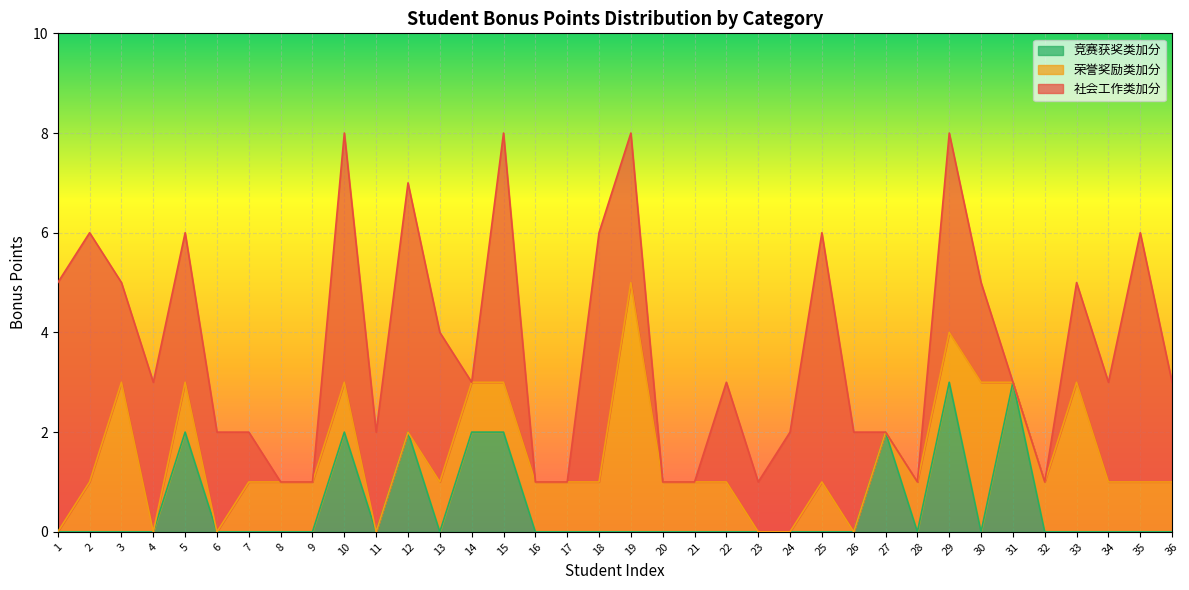

Which series ends up on top after the final intersection of 竞赛获奖类加分 and 荣誉奖励类加分?

荣誉奖励类加分